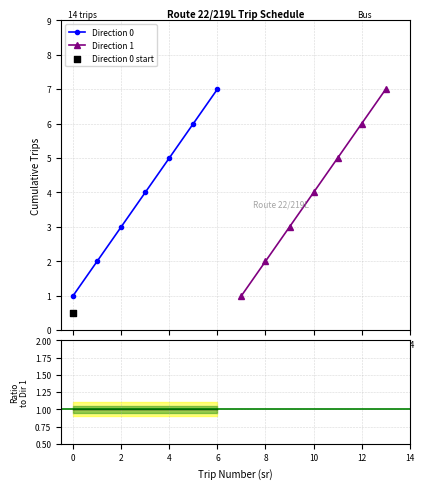

The Direction 0 series shows 7 at 6. True or false?

True